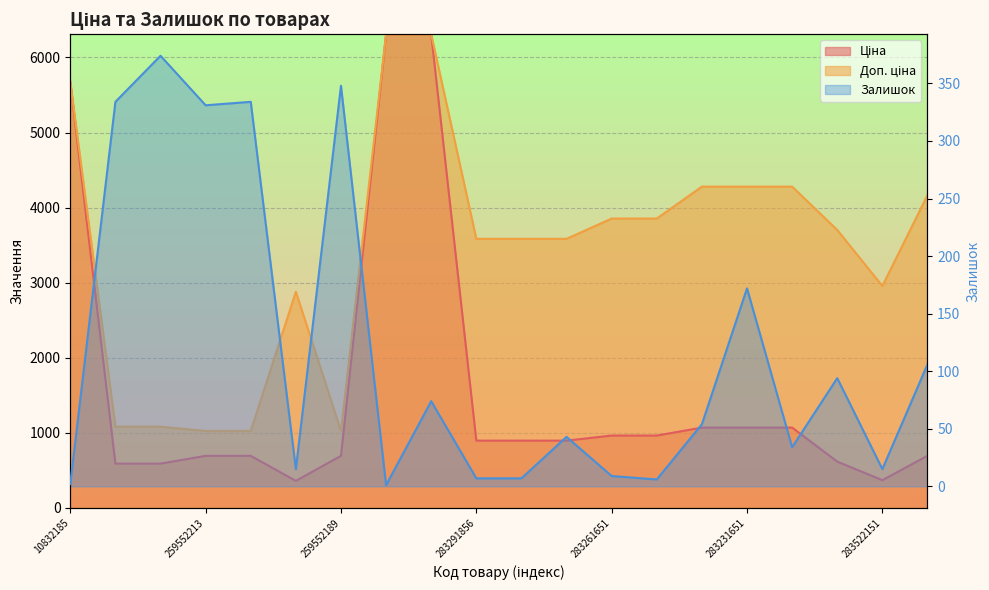

At which category does Залишок reach its first local valley?

259552213